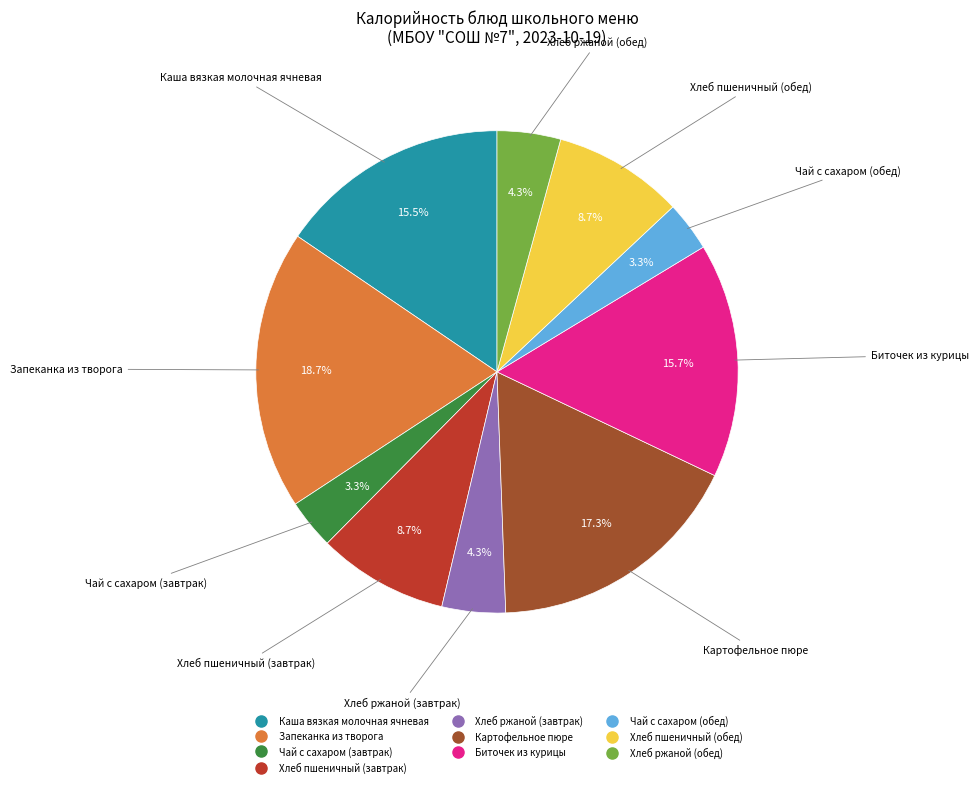

Which slice is the largest?

Запеканка из творога